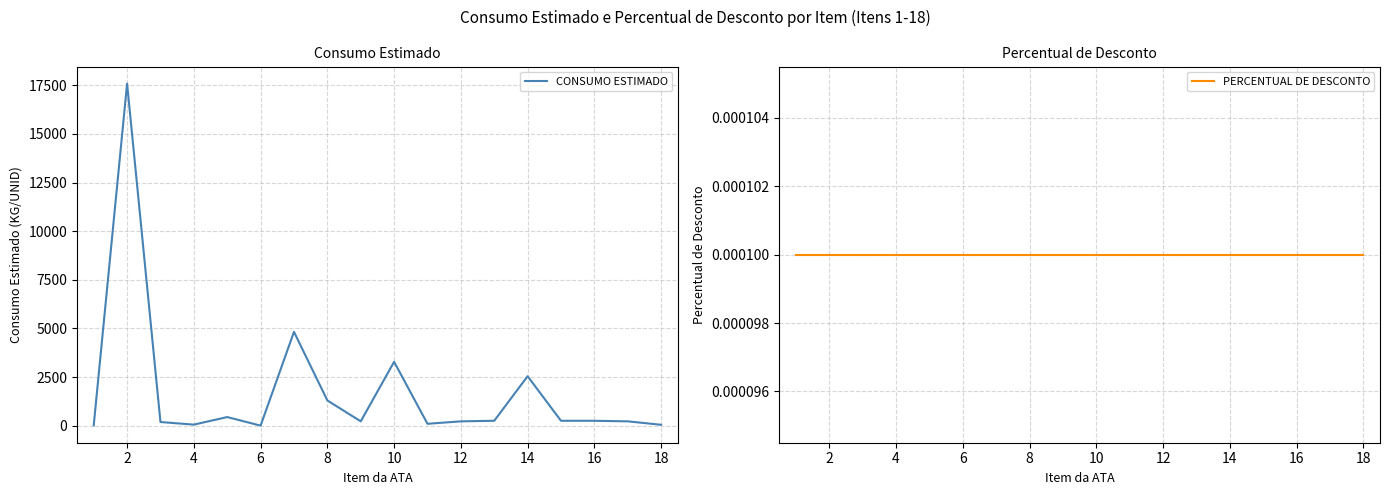

True or false: PERCENTUAL DE DESCONTO and CONSUMO ESTIMADO intersect in this chart.

False